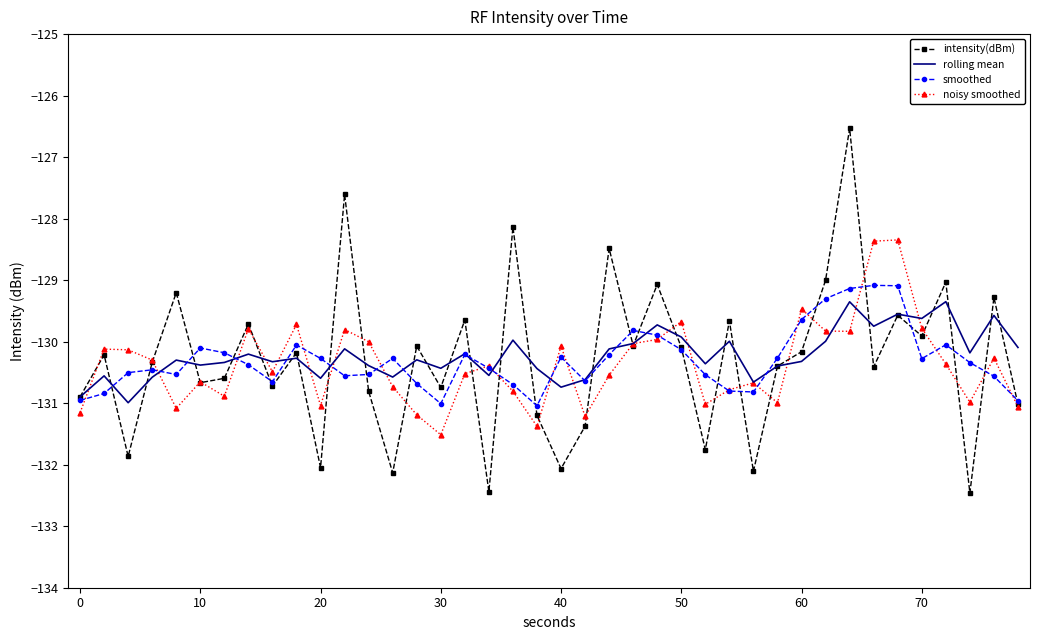

True or false: rolling mean and noisy smoothed cross at least once.

True